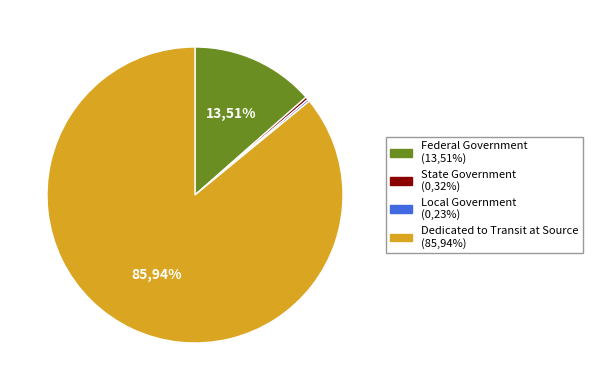

Which slice is the largest?

Dedicated to Transit at Source